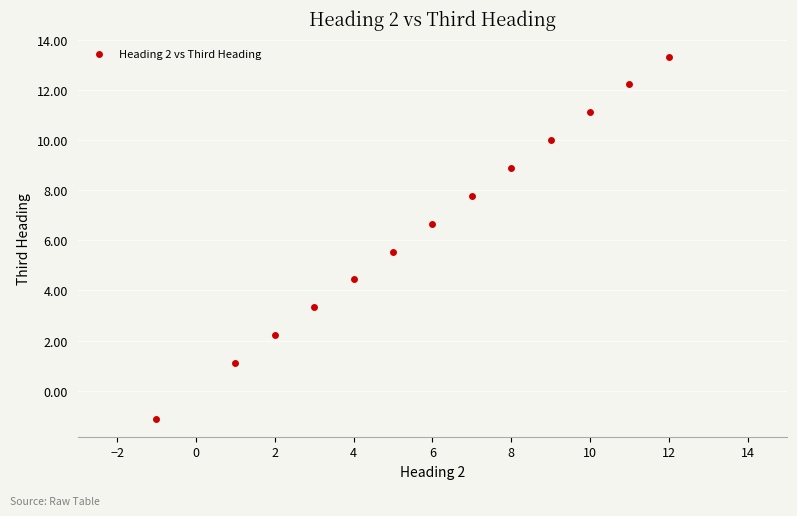

What is the range of Y values (max minus min)?

14.4